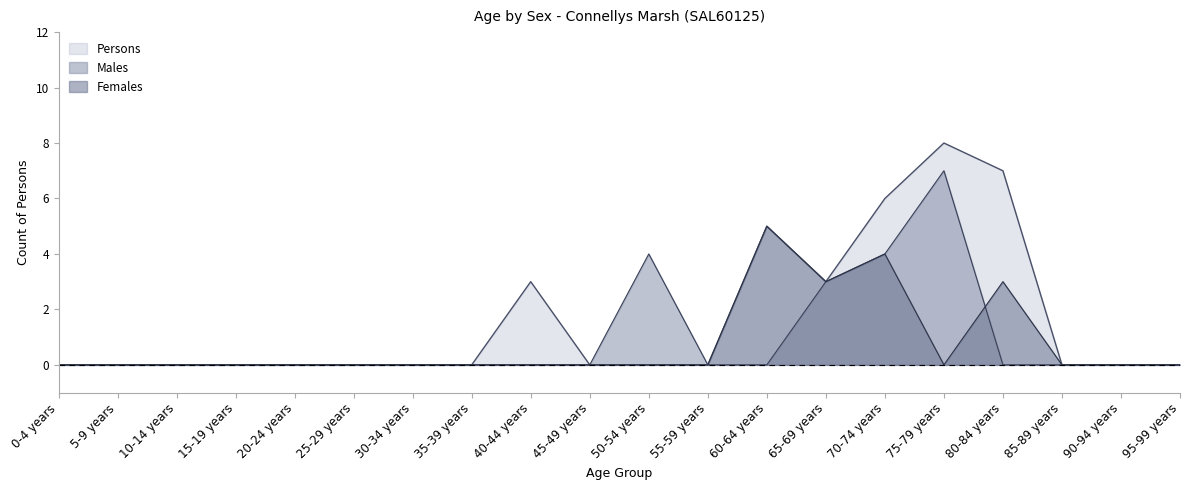

What position from the left is 65-69 years?

14